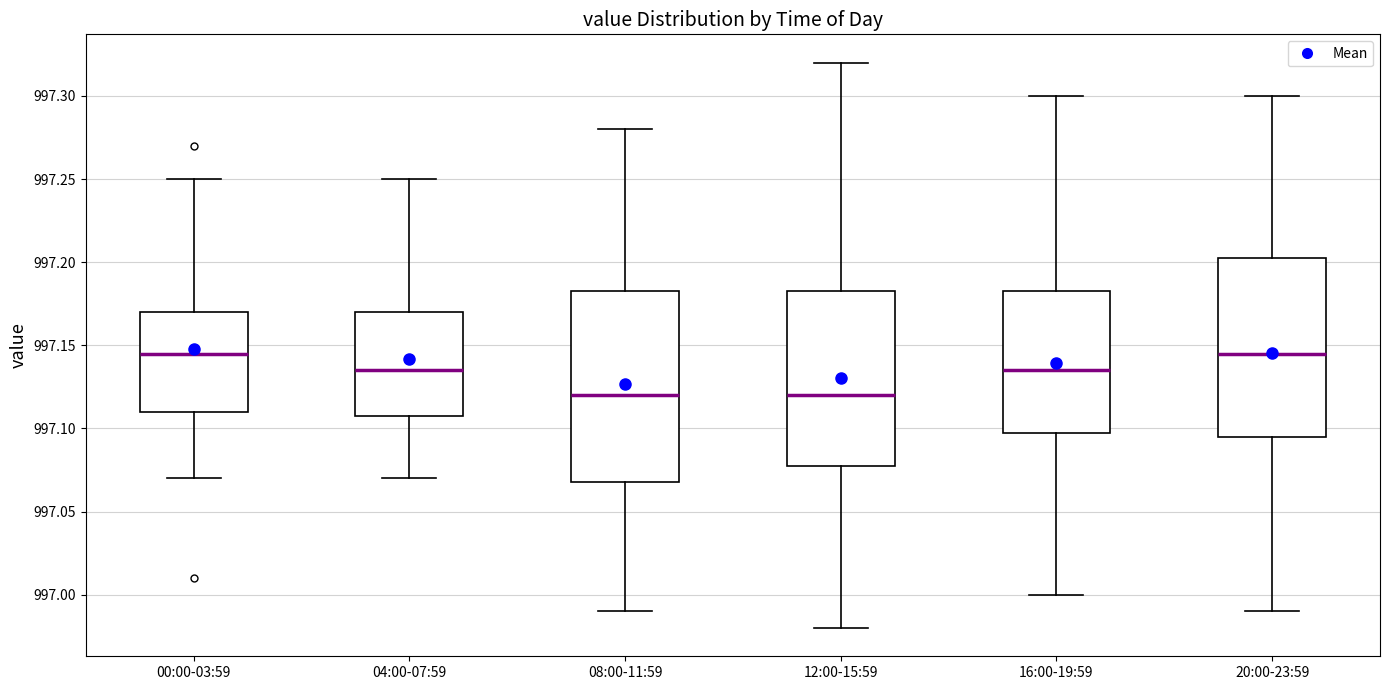

Which box is the tallest, from its lower edge to its upper edge?

08:00-11:59